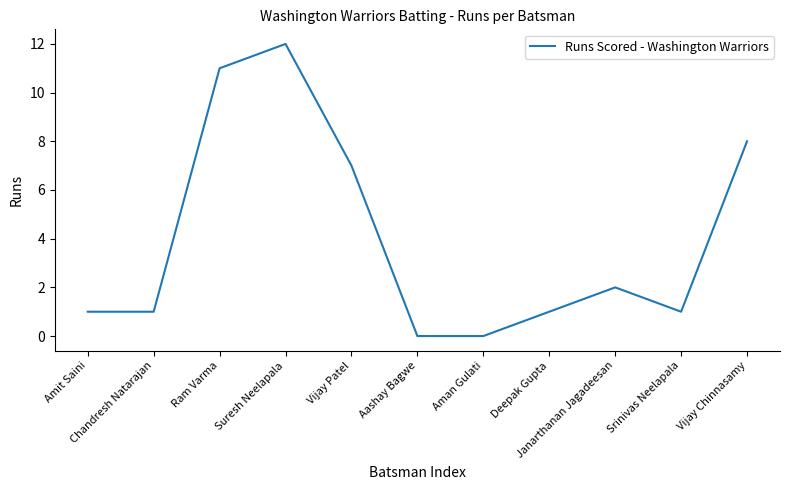

What is the difference between the maximum and minimum values?

12